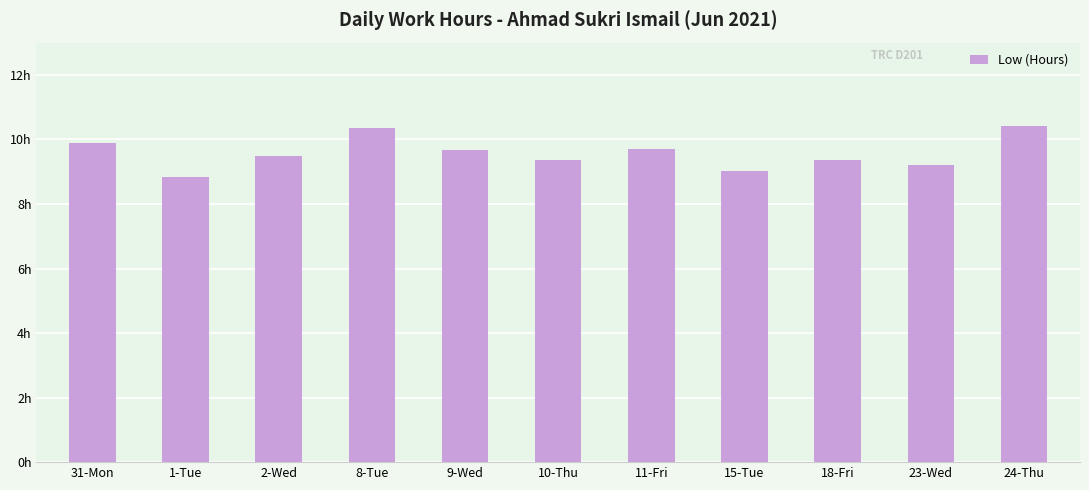

How many data points are less than 9?

1